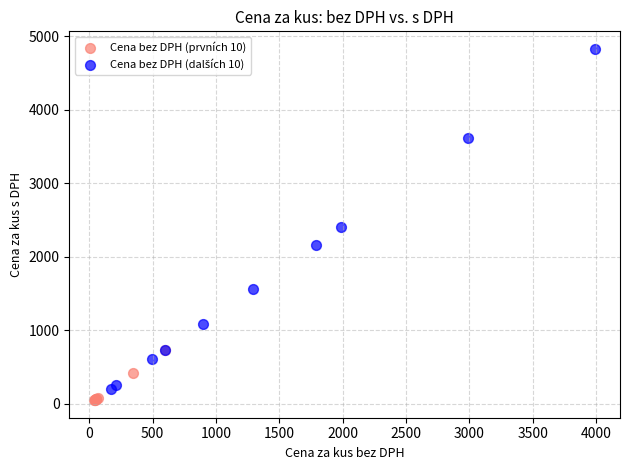

Which series contains the lowest Y value?

Cena bez DPH (prvních 10)